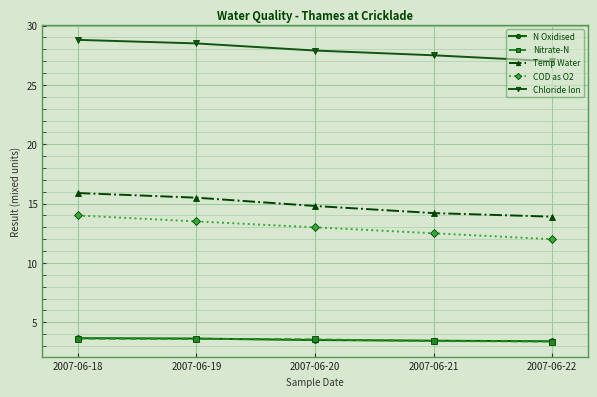

True or false: Temp Water has a value of 13.9 at 2007-06-22.

True